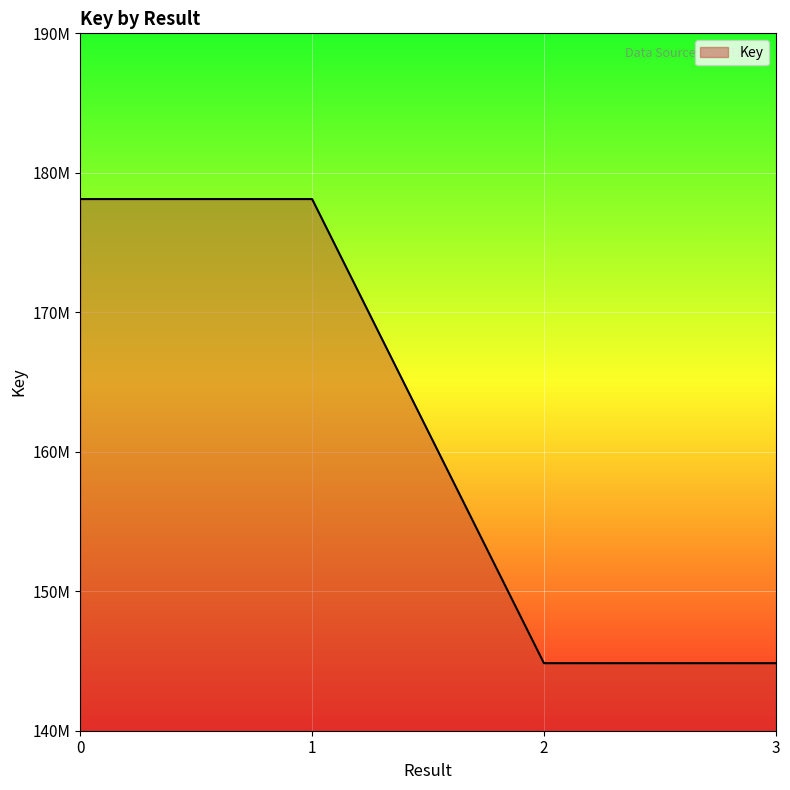

Does the chart have visible grid lines?

Yes